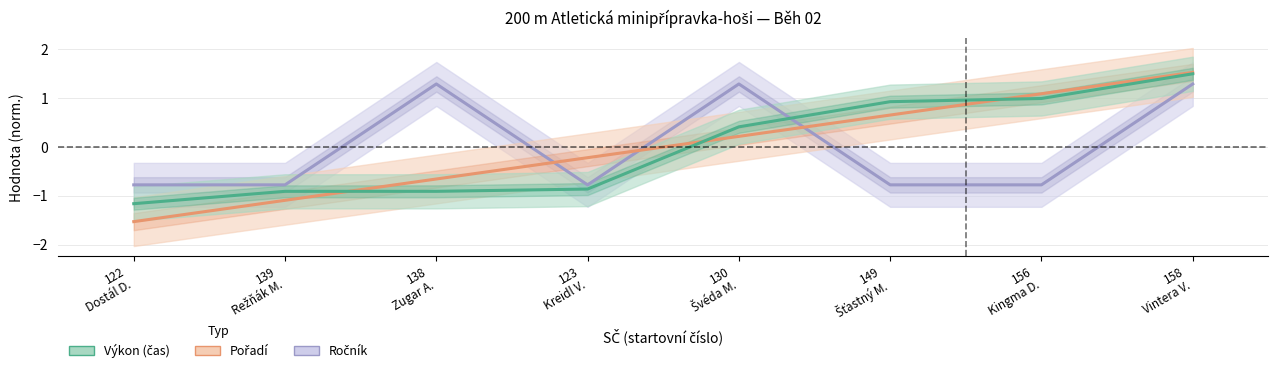

Where does the Pořadí series first go above 0?

130
Švéda M.